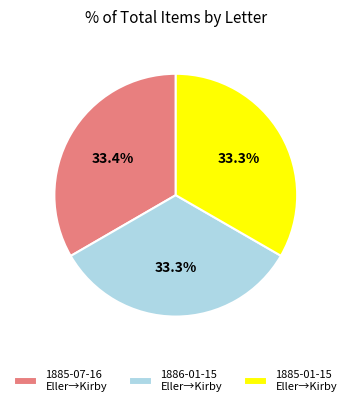

Do 1886-01-15 Eller→Kirby and 1885-01-15 Eller→Kirby together represent more than half of the pie?

Yes